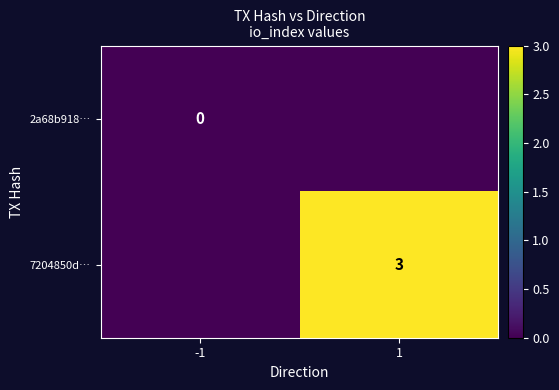

The value of 7204850d… at 1 is 4. True or false?

False